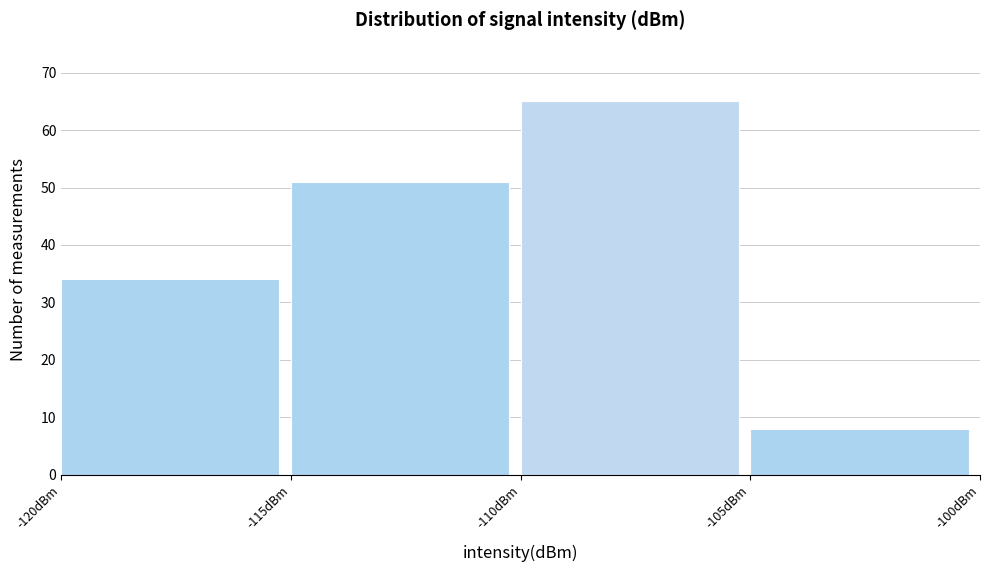

Reading left to right, list every bar in this chart as the range it spans on the x-axis followed by its height. The values are not printed on the chart, so give them approximately, as read against the axis.

-120 to -115: 34
-115 to -110: 51
-110 to -105: 65
-105 to -100: 8